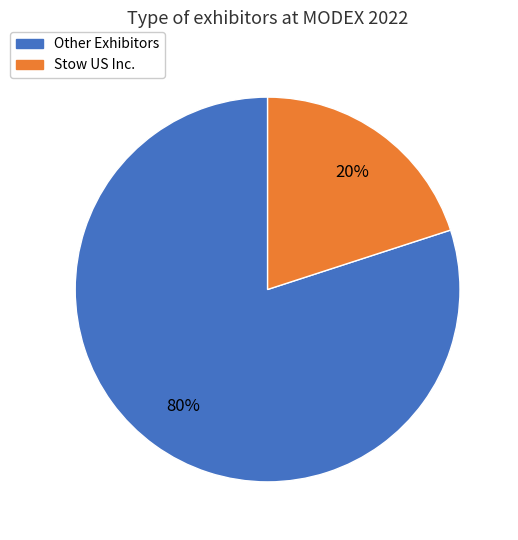

True or false: Other Exhibitors accounts for 89% of the total.

False